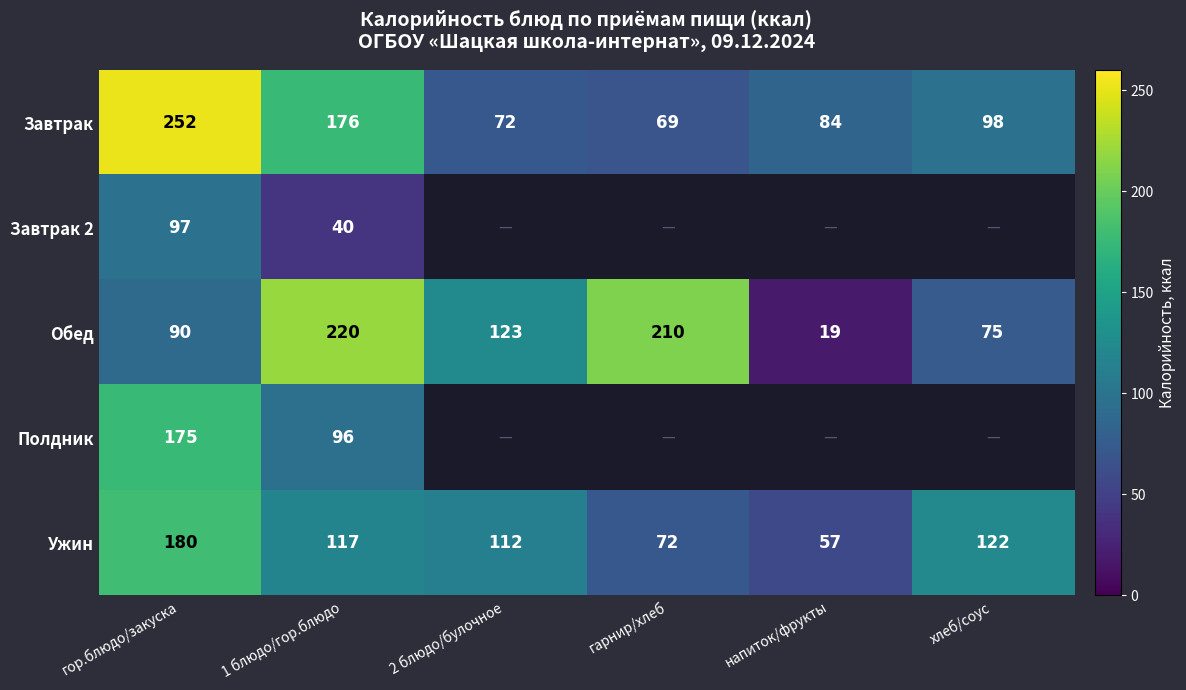

Read the Обед value at 1 блюдо/гор.блюдо.

220